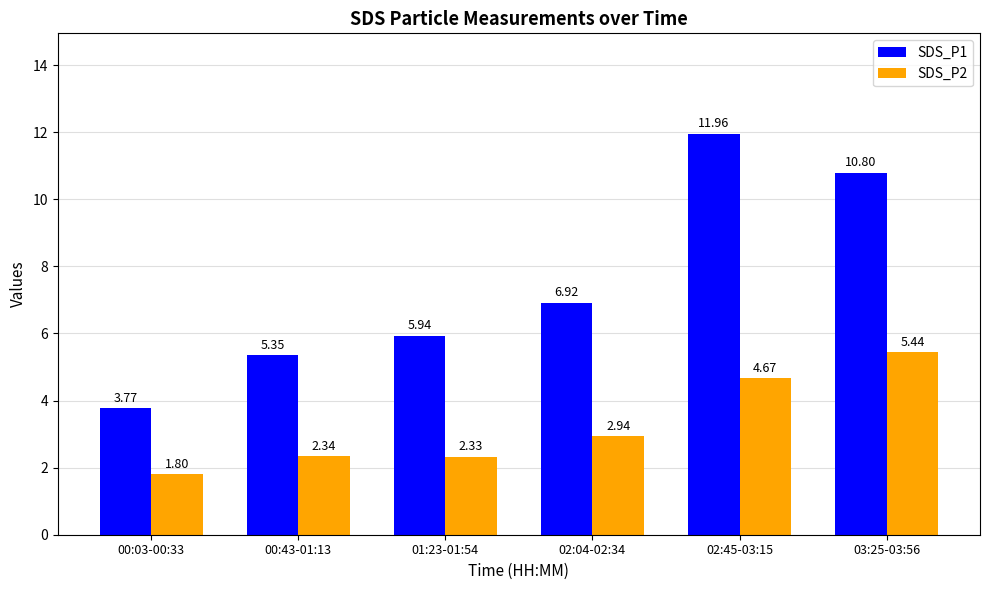

At which label does SDS_P2 first exceed 2?

00:43-01:13